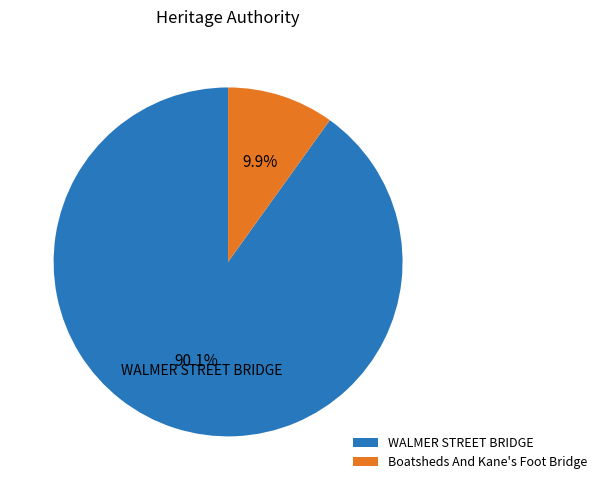

What is the ratio of the value at WALMER STREET BRIDGE to the value at Boatsheds And Kane's Foot Bridge?

9.1